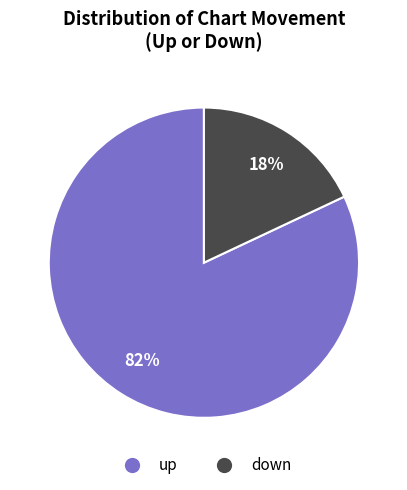

To the nearest percent, what percentage of the pie is up?

82%